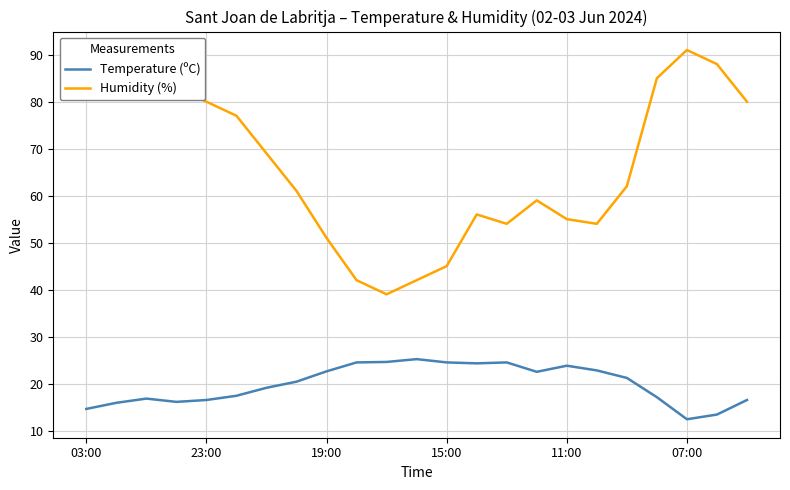

Rank the series by their average value, from highest to lowest.

Humidity (%), Temperature (ºC)